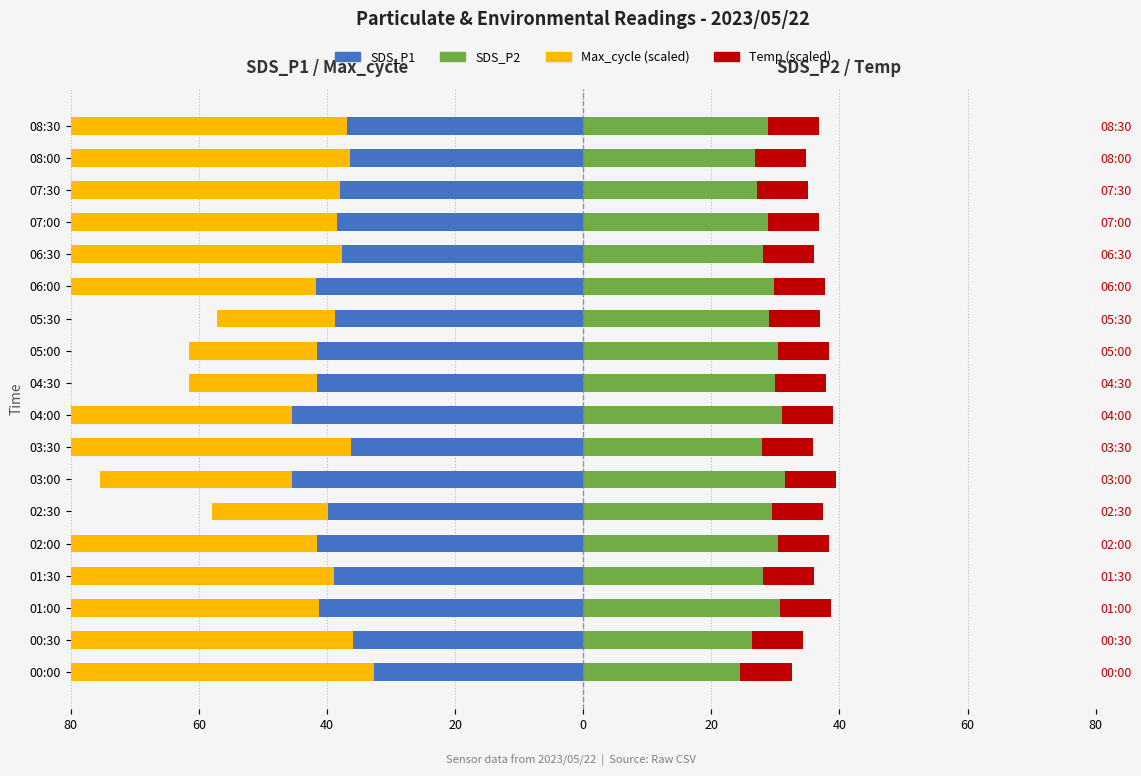

Does the chart contain any negative values?

Yes